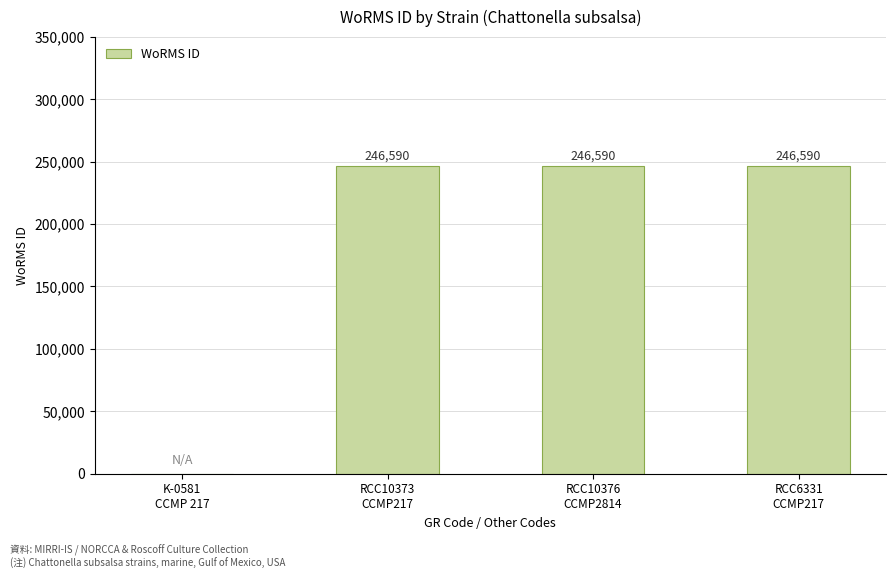

Are the bars grouped side by side (vs. stacked)?

No